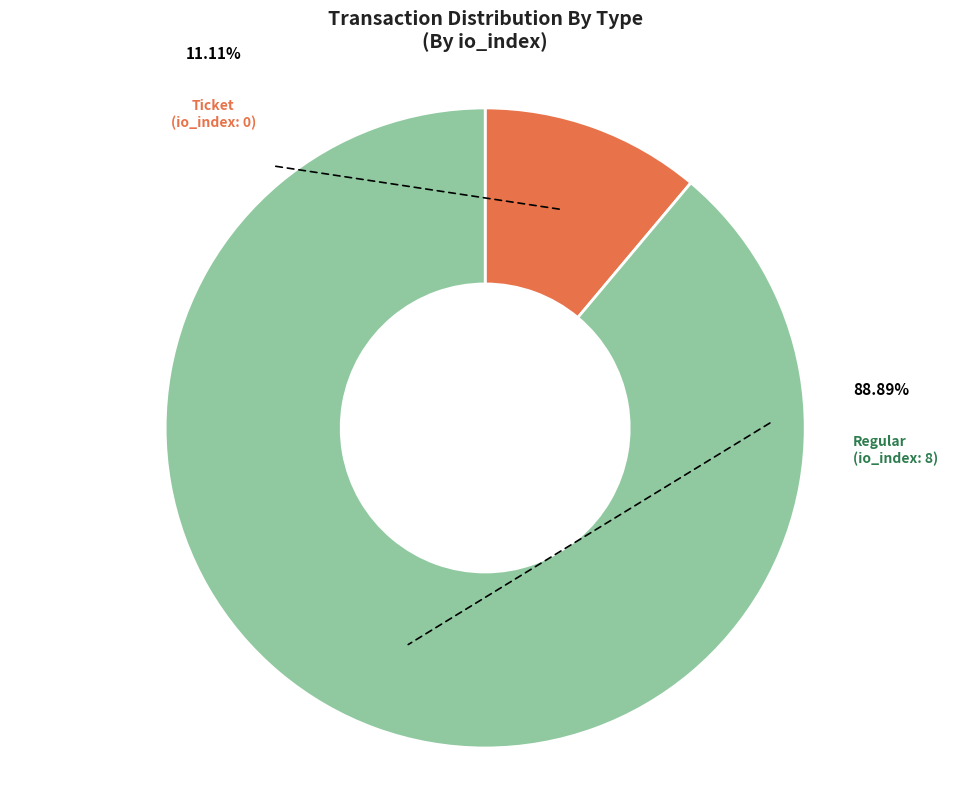

To the nearest percent, what is the average slice percentage?

50%